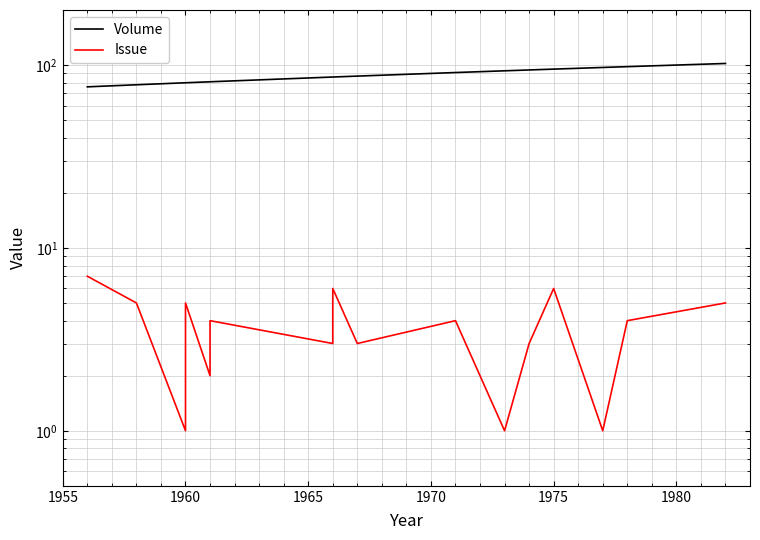

What is the sum of all Volume values?

1757